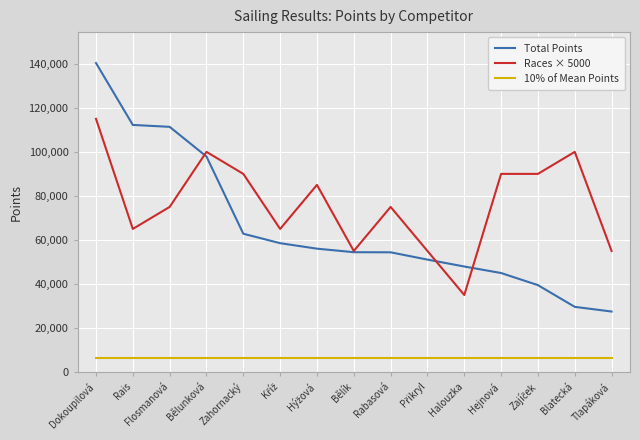

Rank the series at Halouzka from lowest to highest value.

10% of Mean Points, Races × 5000, Total Points